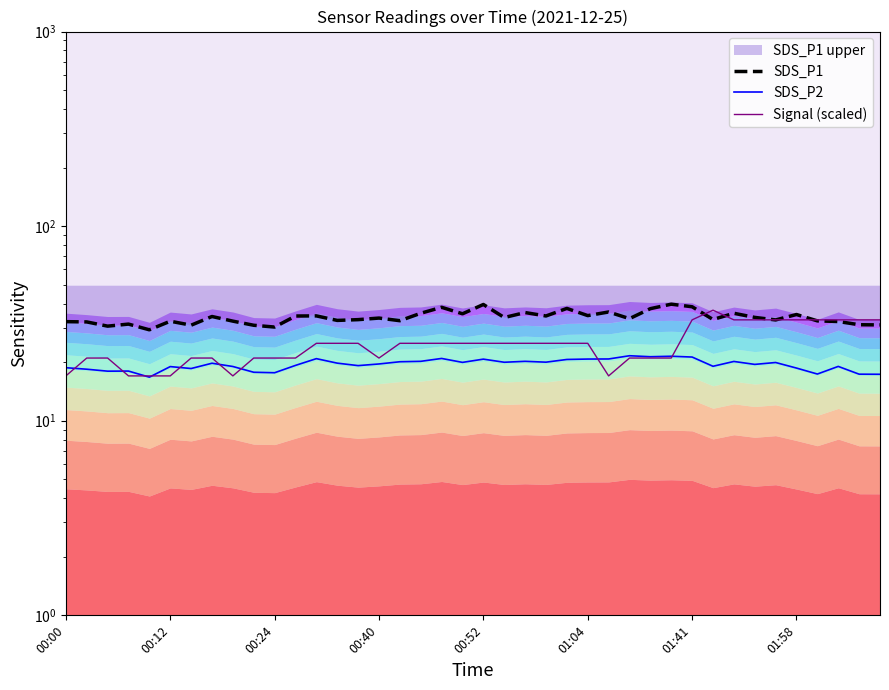

At 01:58, list the series in order from largest to smallest.

SDS_P1, Signal (scaled), SDS_P2